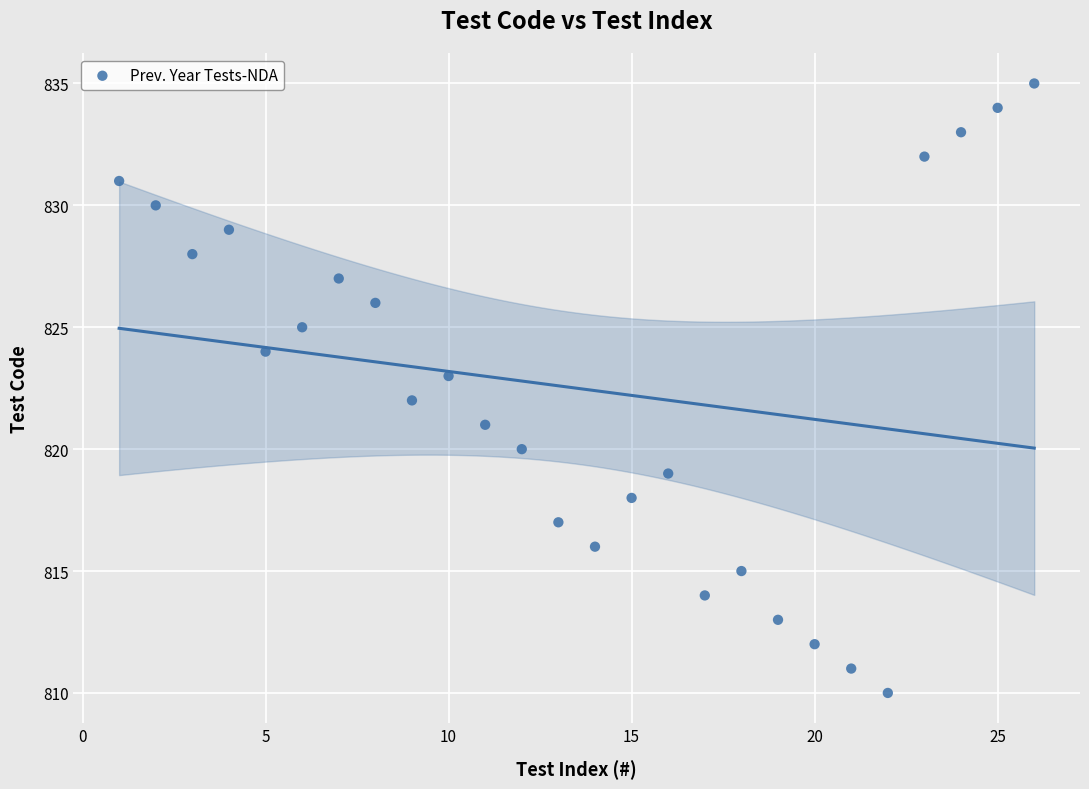

What is the range of Y values (max minus min)?

25